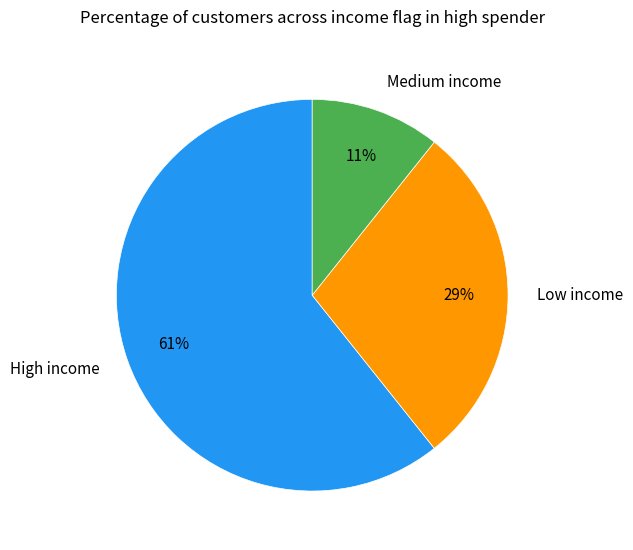

To the nearest percent, what is the average slice percentage?

33%